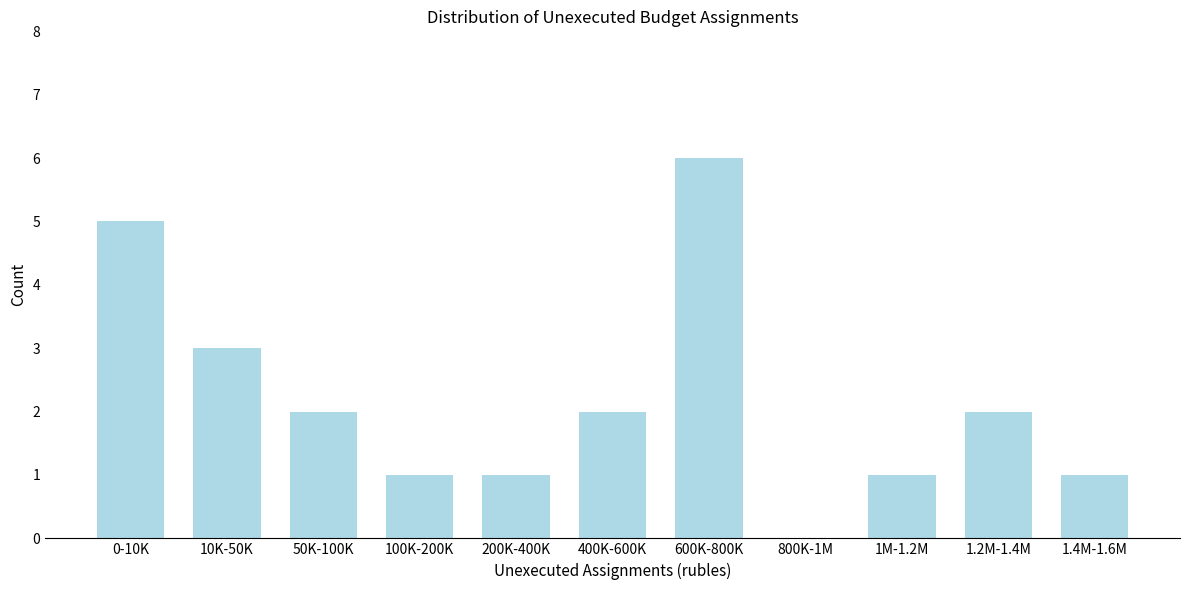

Reading left to right, list all the values displayed in this chart.

0-10K=5	10K-50K=3	50K-100K=2	100K-200K=1	200K-400K=1	400K-600K=2	600K-800K=6	800K-1M=0	1M-1.2M=1	1.2M-1.4M=2	1.4M-1.6M=1